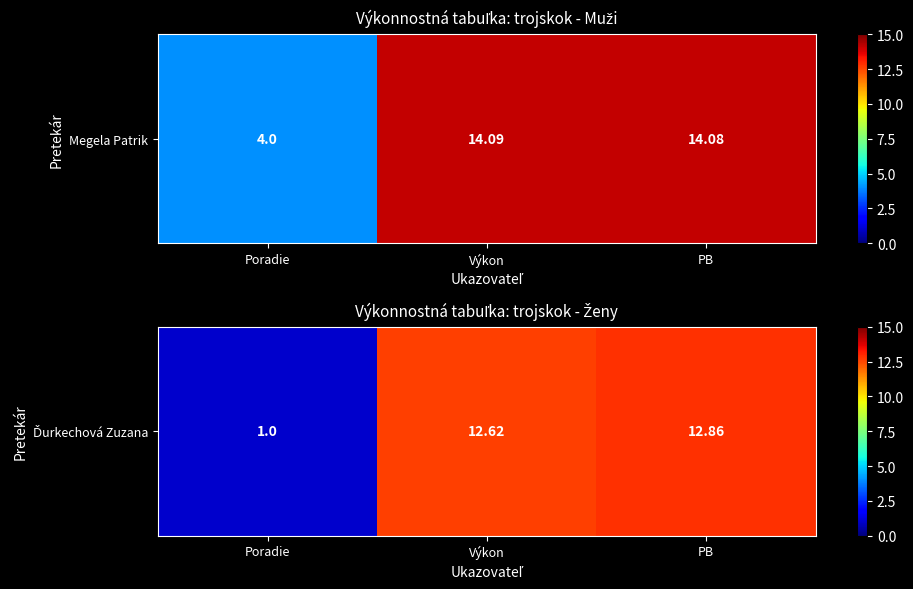

At which label does the data first exceed 12?

Výkon